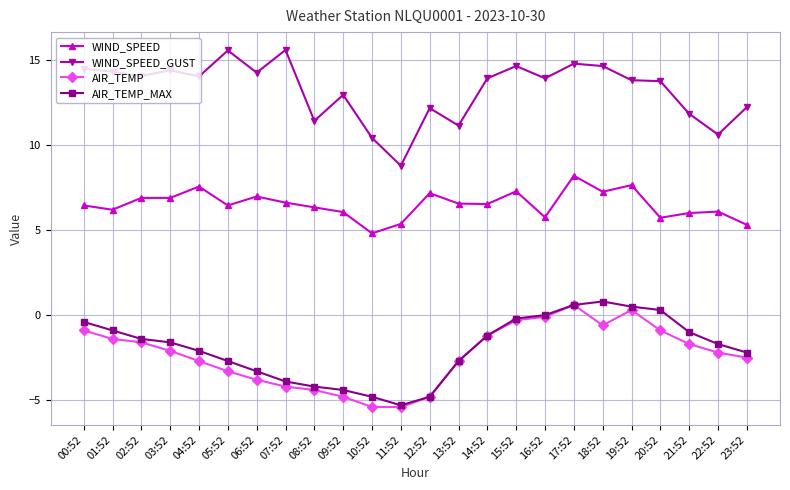

True or false: WIND_SPEED_GUST and AIR_TEMP_MAX intersect in this chart.

False